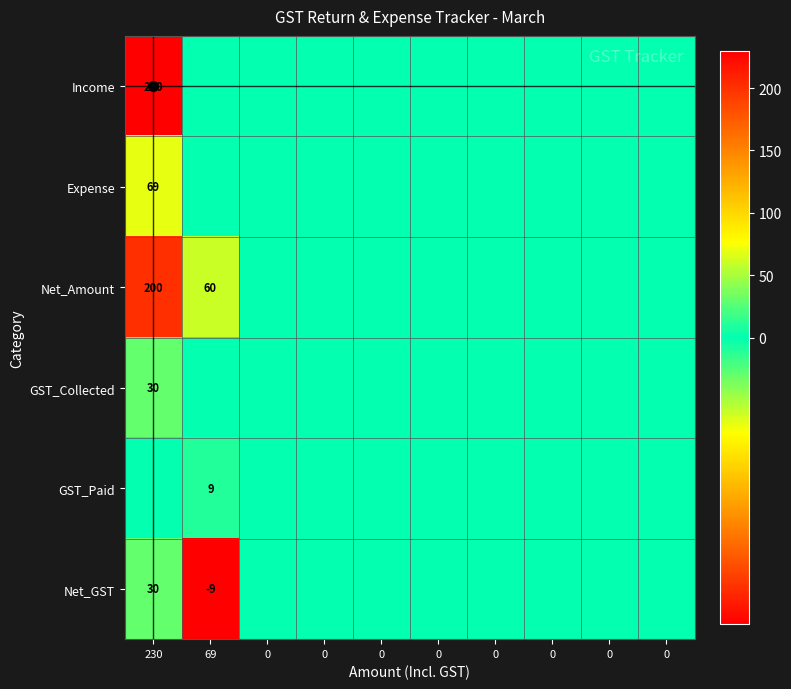

Which series has the largest total across all categories?

Net_Amount